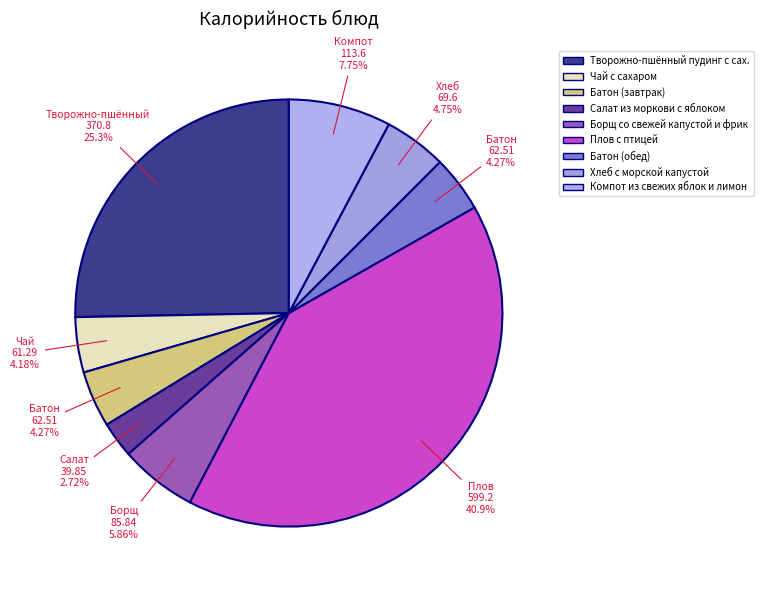

Count the number of slices in the pie.

9